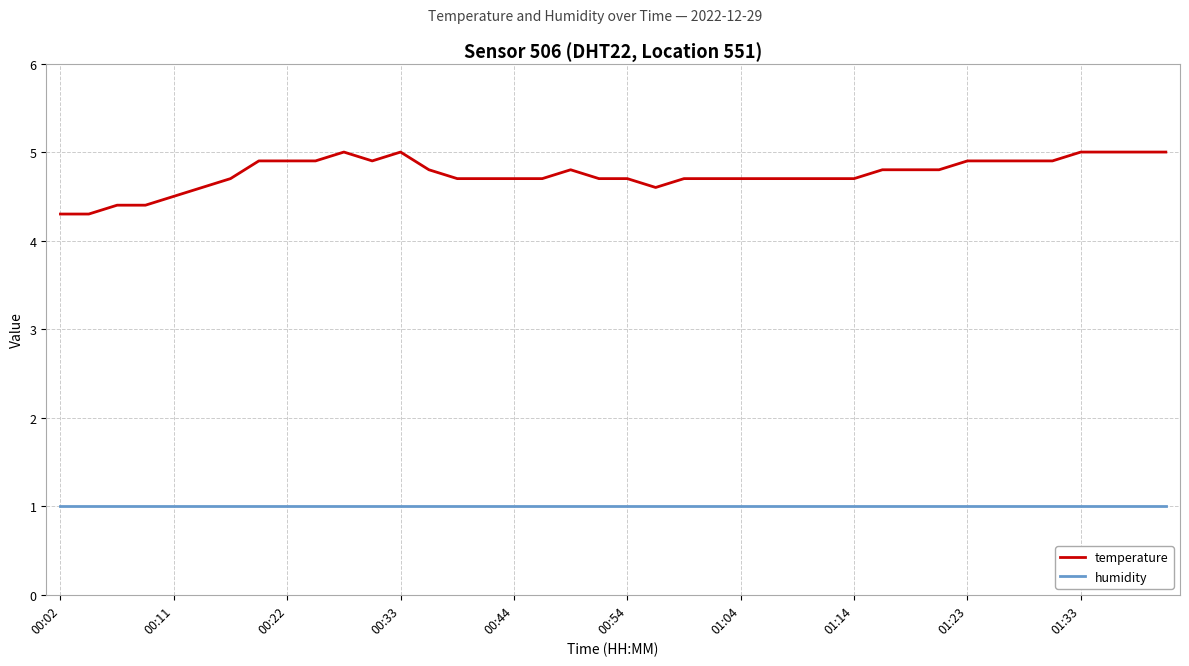

Which series has the largest total across all categories?

temperature